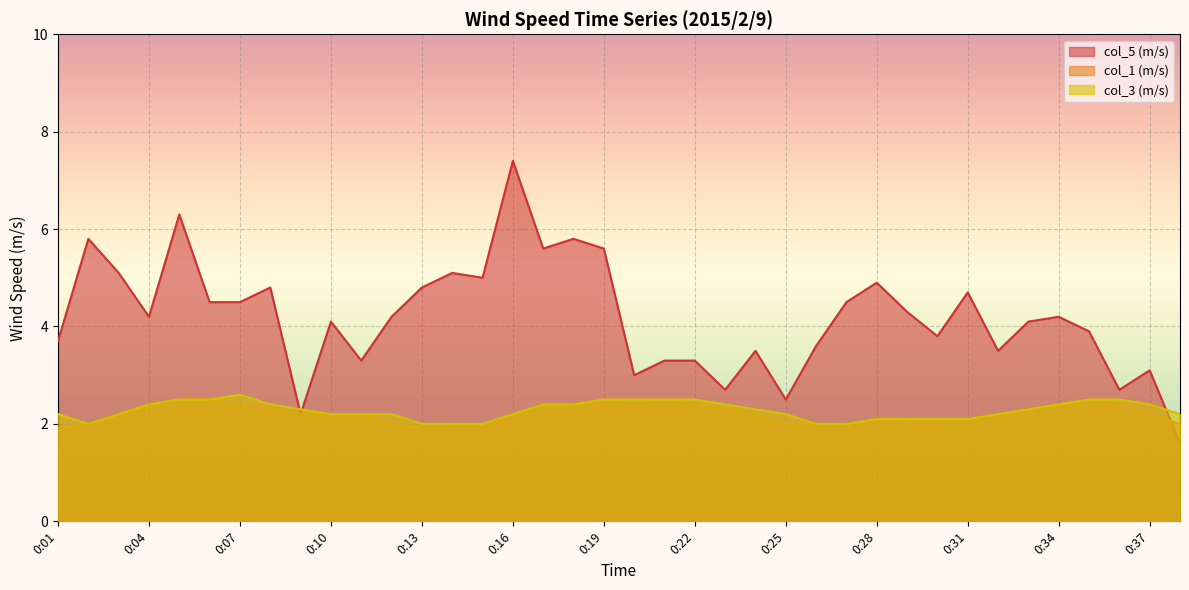

Is it true that col_5 (m/s) equals 5.4 at 0:01?

False